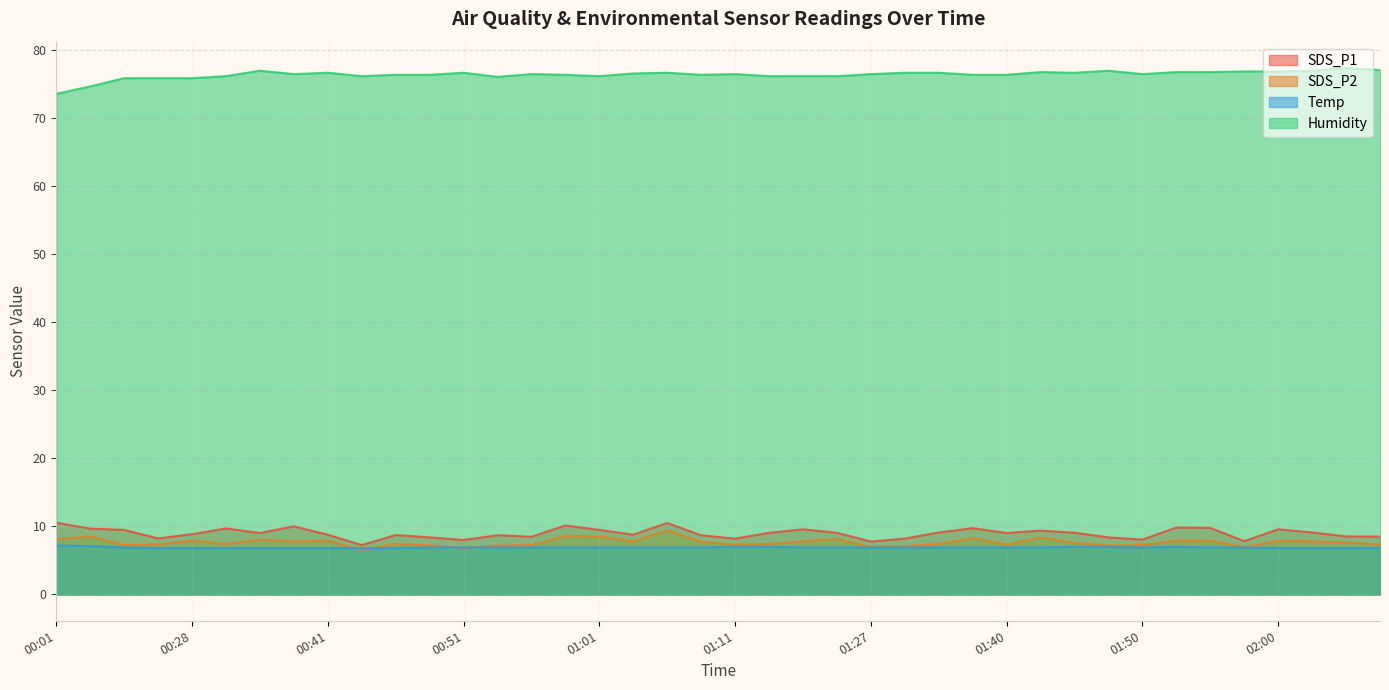

Between 01:06 and 01:45, which series saw the biggest shift?

SDS_P2